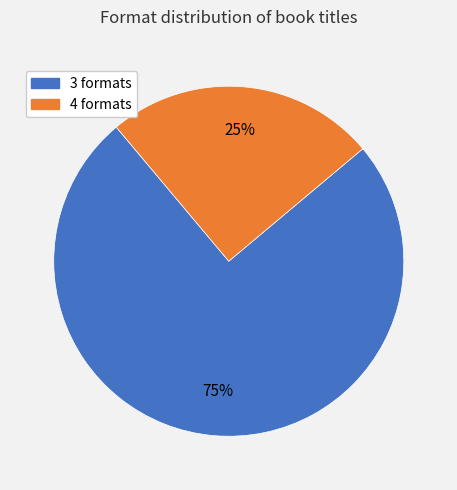

To the nearest percent, what is the difference between the largest and smallest slice percentages?

50%